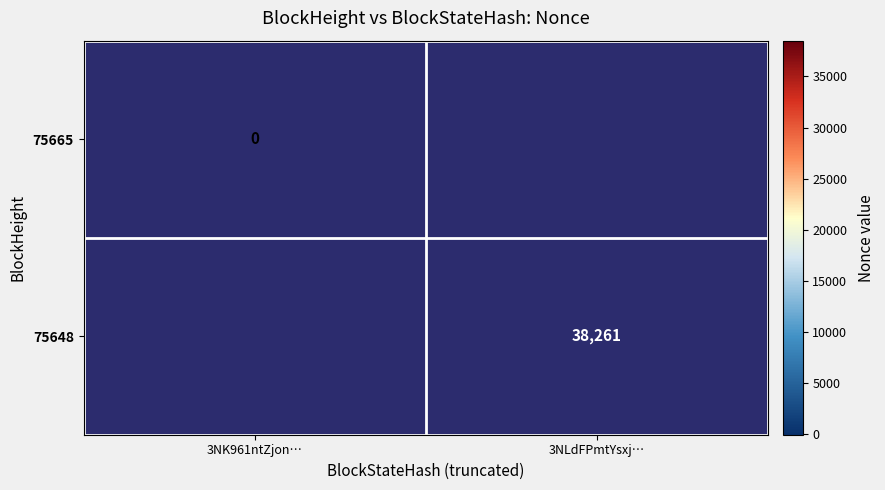

The 75648 series shows 67854 at 3NLdFPmtYsxj…. True or false?

False